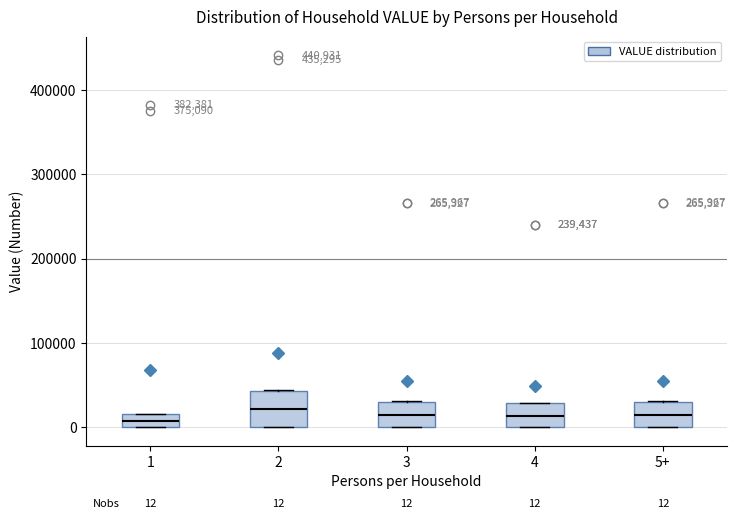

Which box is the tallest, from its lower edge to its upper edge?

2